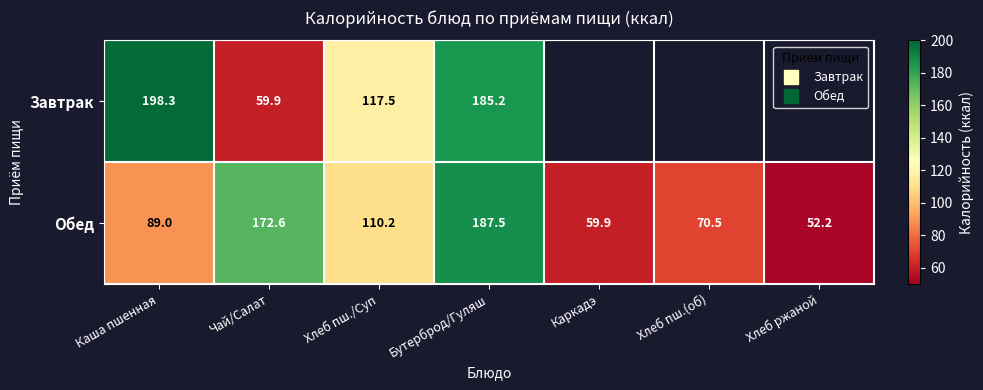

What is the total value across all series at Чай/Салат?

232.4